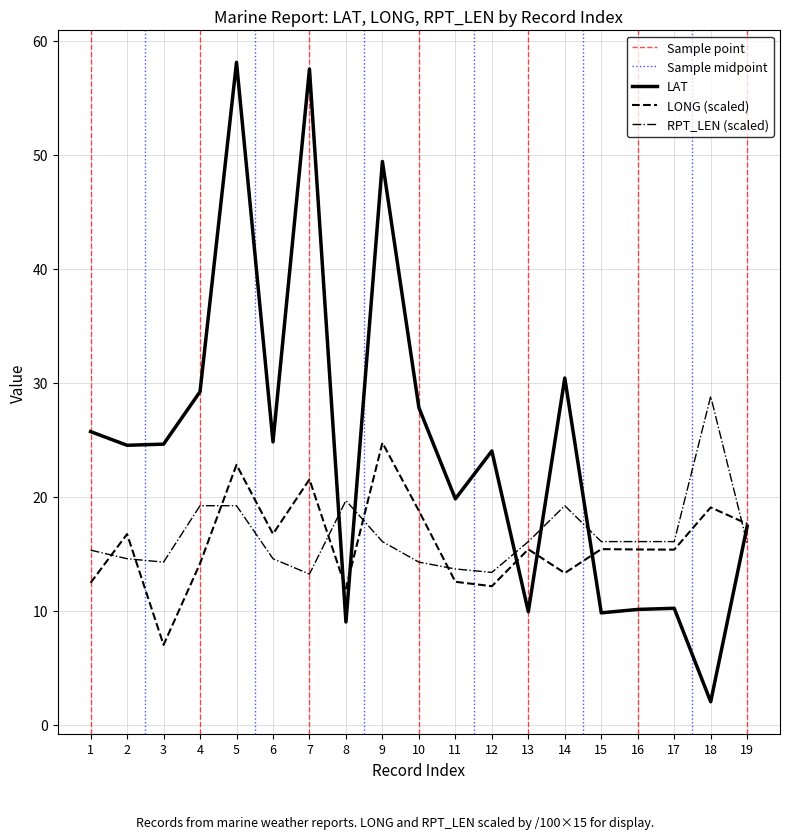

At which label is RPT_LEN closest to 21?

8